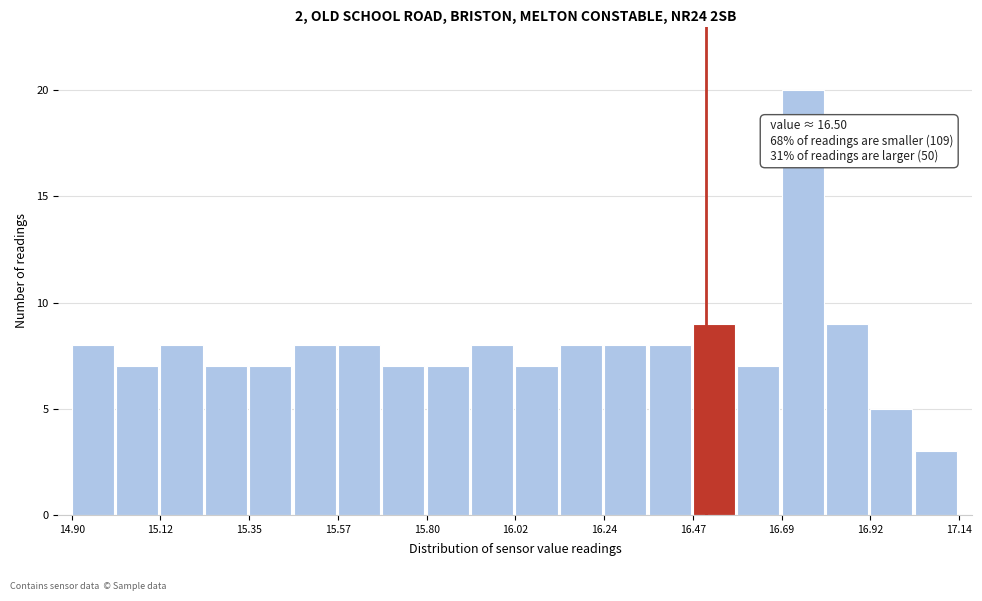

Around what value on the x-axis is the tallest bar? Give the approximate position of its centre, as read against the axis.

16.75